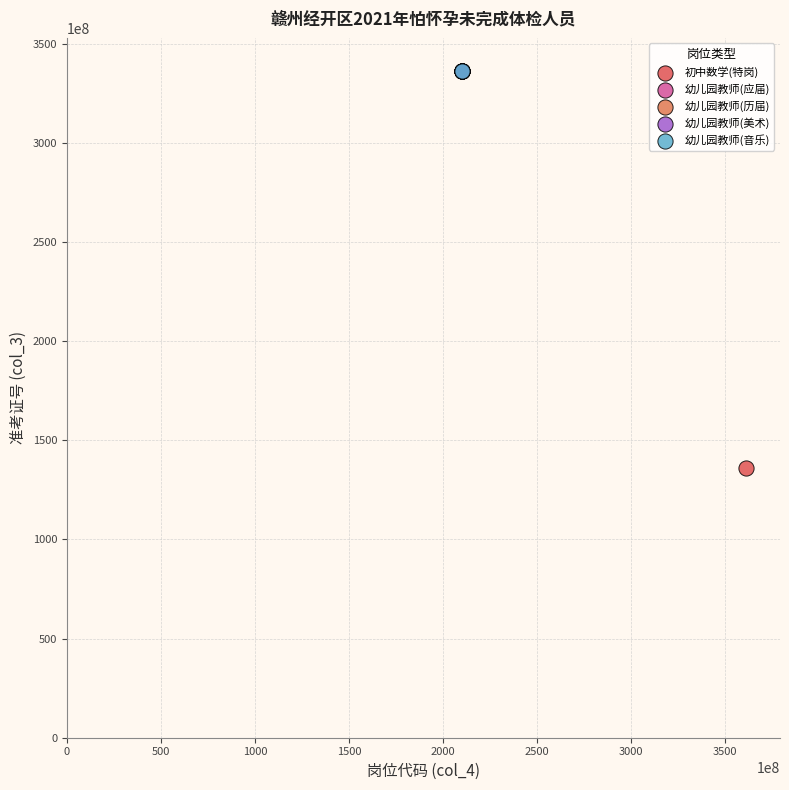

Which series contains the lowest Y value?

初中数学(特岗)